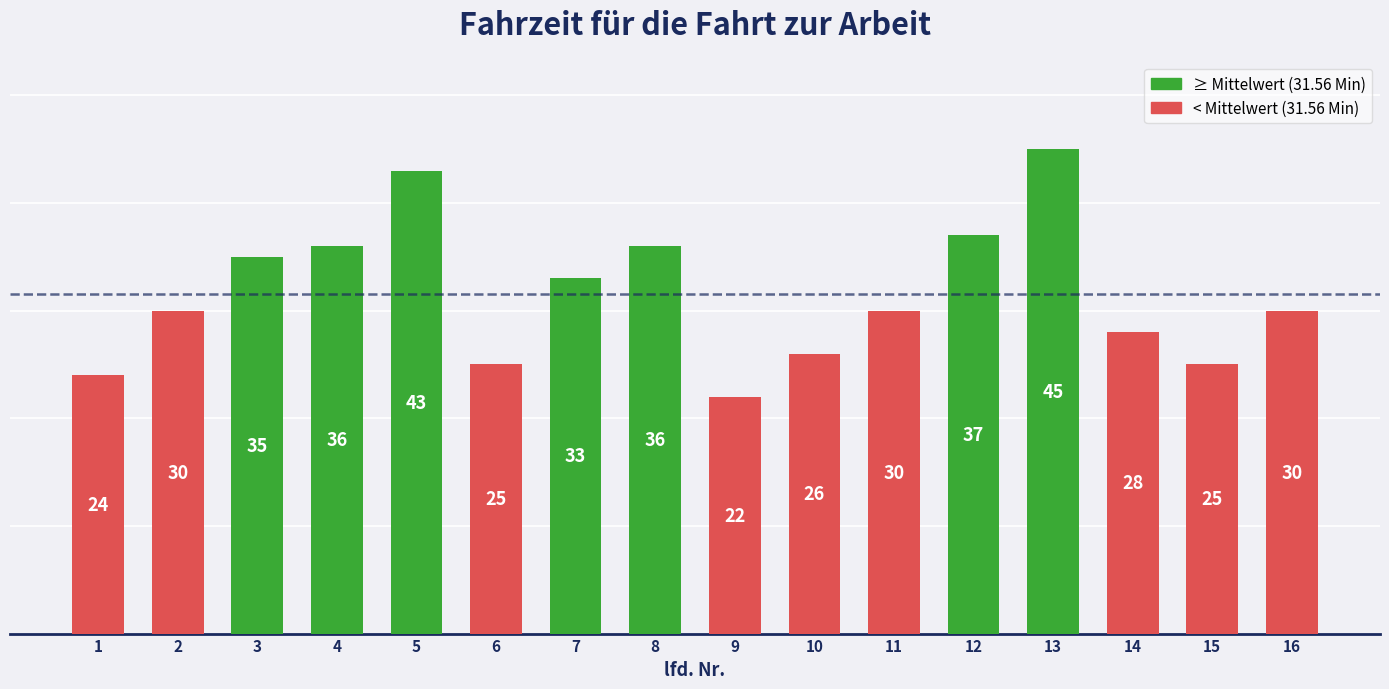

What is the sum of all values?

505